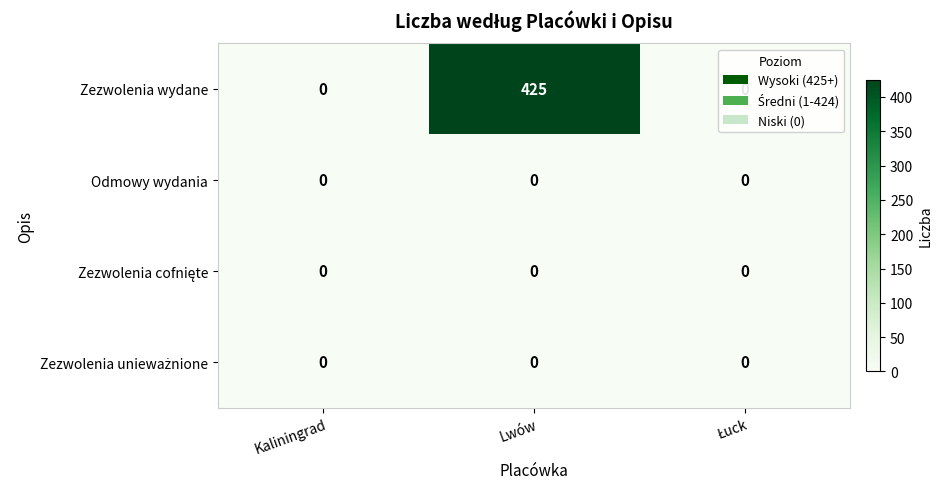

Which series has the largest total across all categories?

Zezwolenia wydane